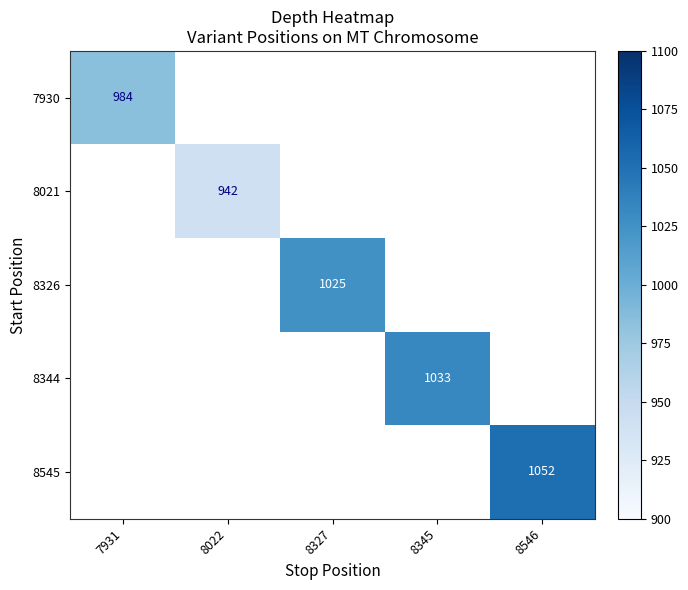

At how many categories does at least one series exceed 1015?

3